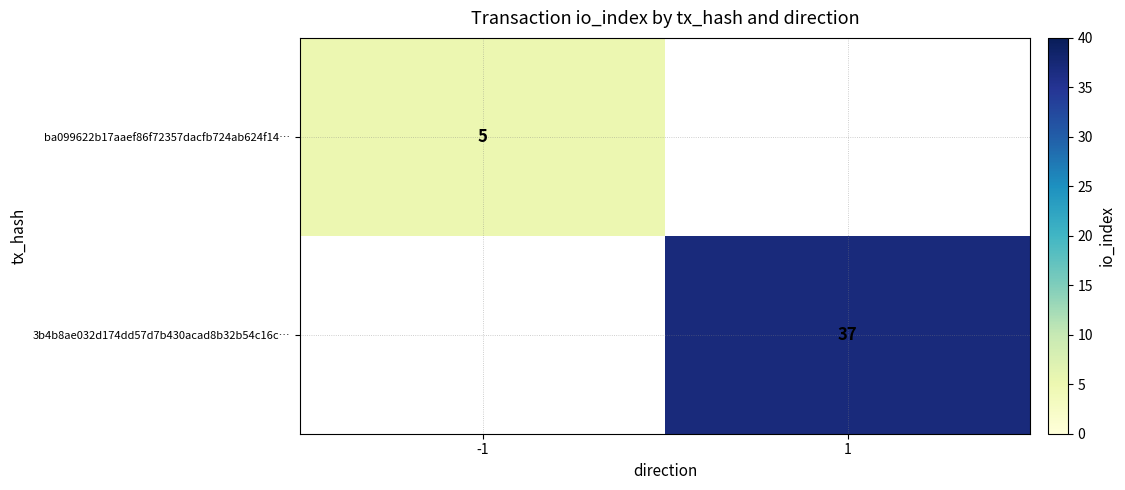

Which has a higher value, -1 or 1?

1